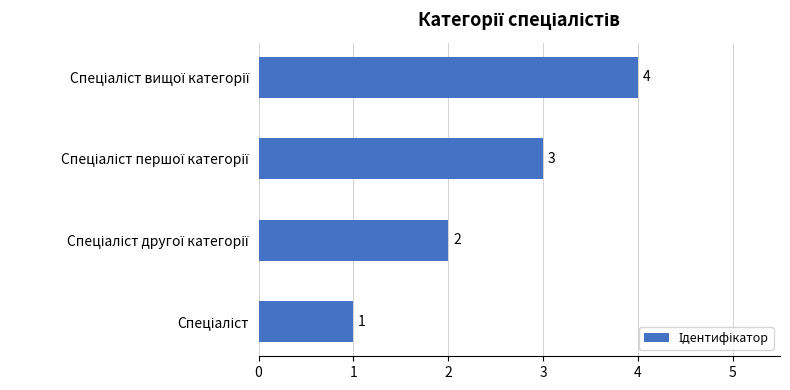

What is the difference between the maximum and minimum values?

3